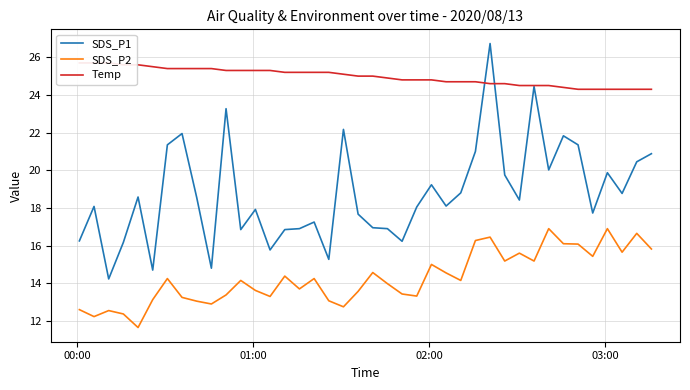

How many lines are shown in the chart?

3